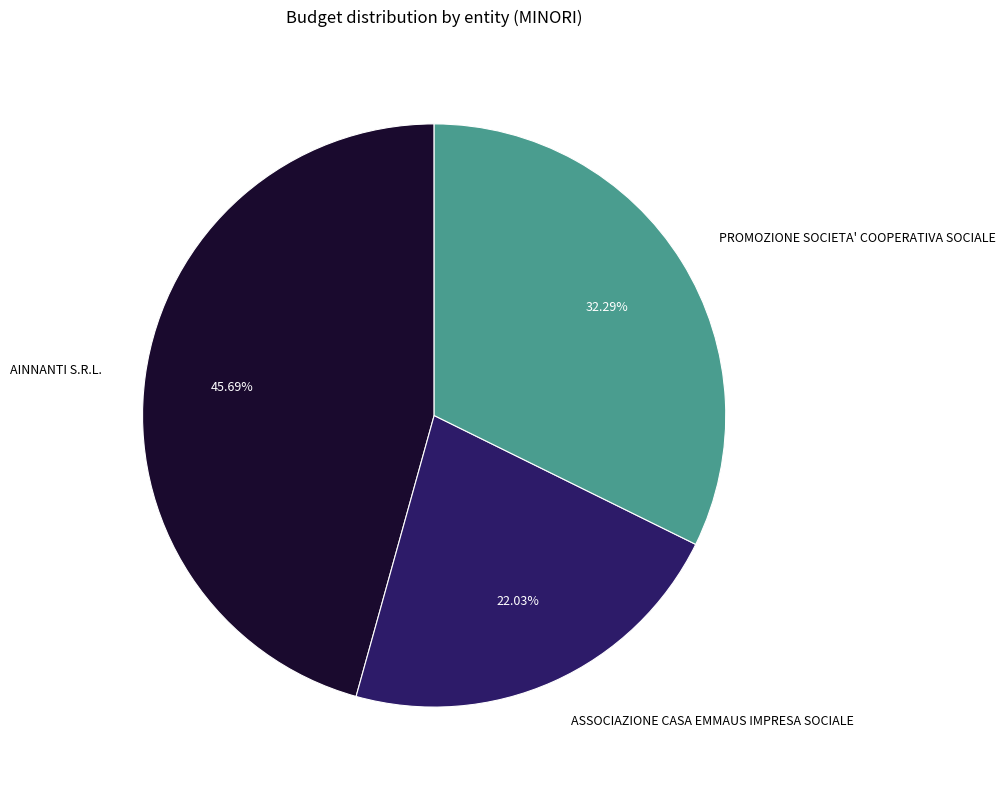

Count the number of slices in the pie.

3